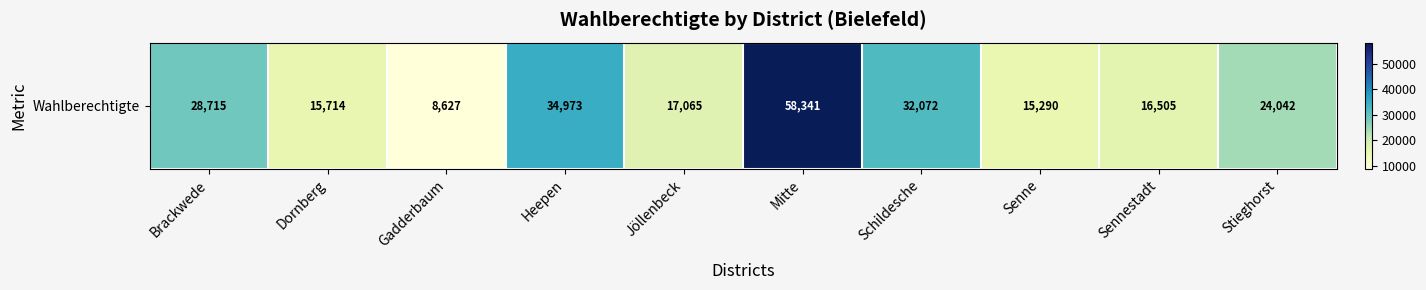

Which label corresponds to the largest value in the chart?

Mitte